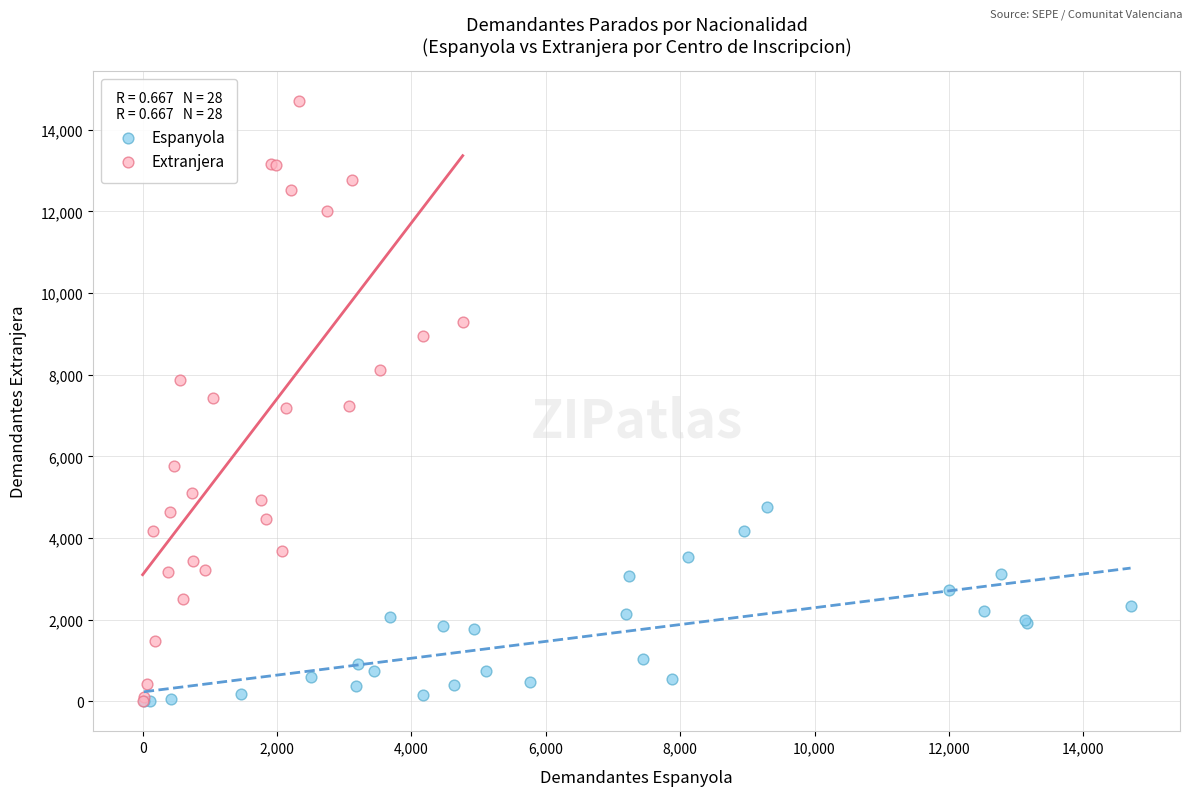

Which series has the widest spread of Y values?

Extranjera